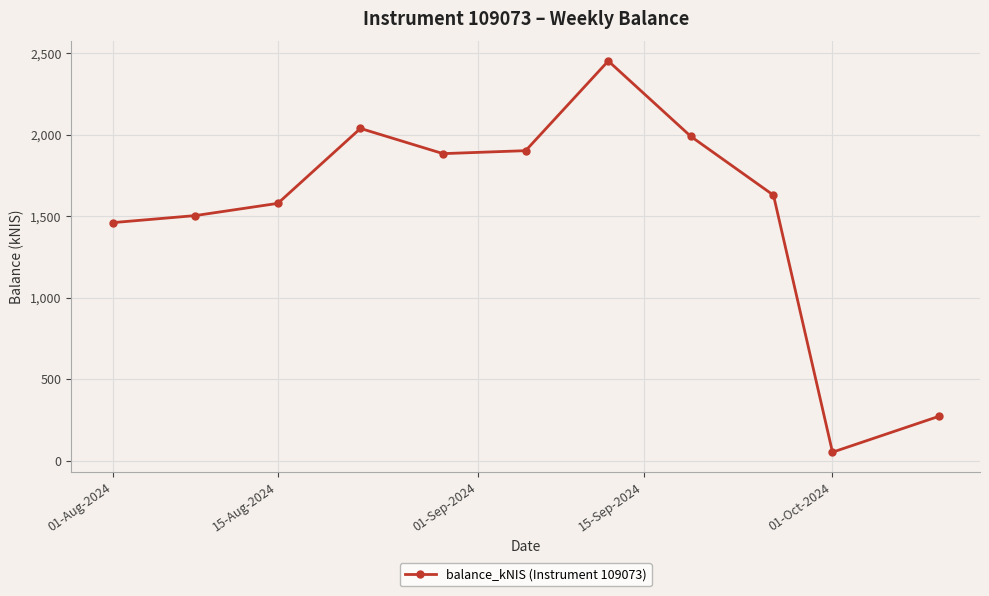

What is the average value?

1524.0